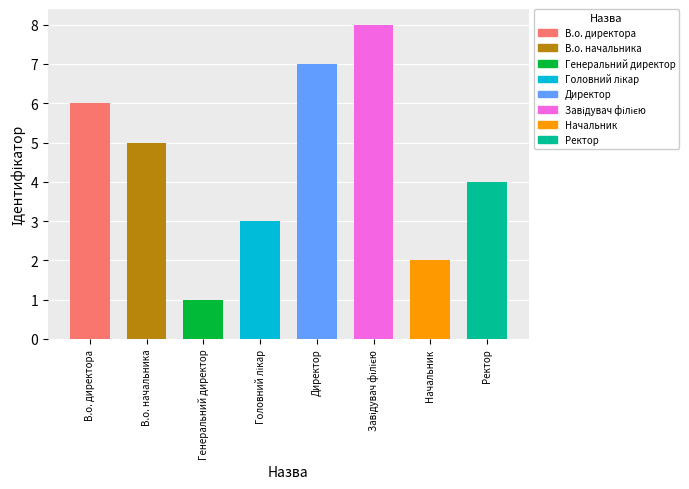

Where is the data nearest to the value 4?

Ректор